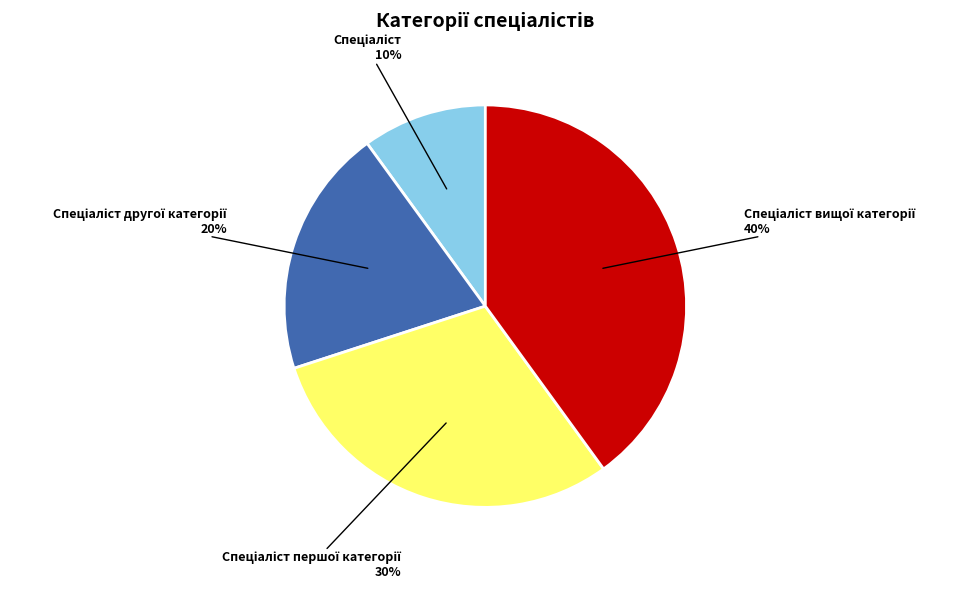

To the nearest percent, what is the average slice percentage?

25%